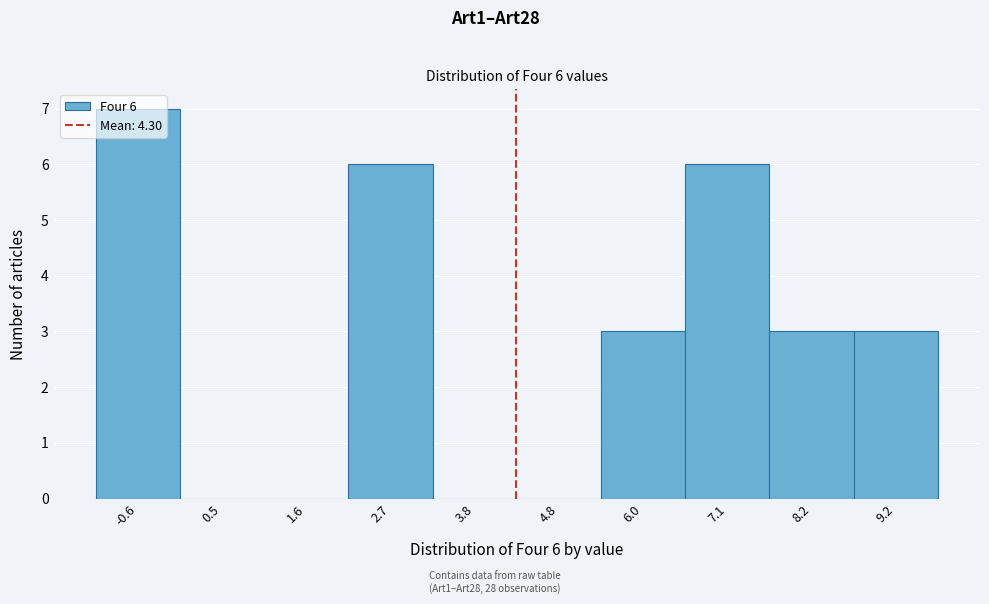

Over which range of the x-axis is the bar tallest?

-1.2 to -0.1